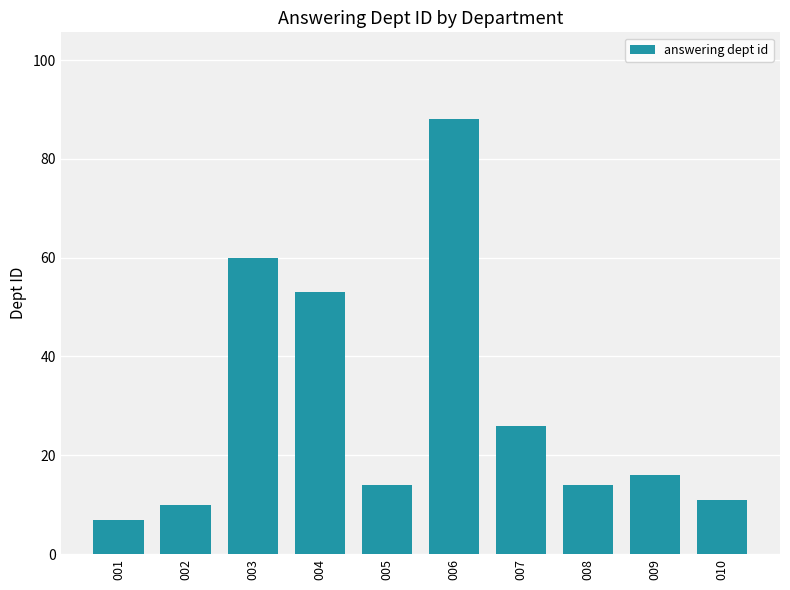

What is the change in value from 003 to 010?

-49